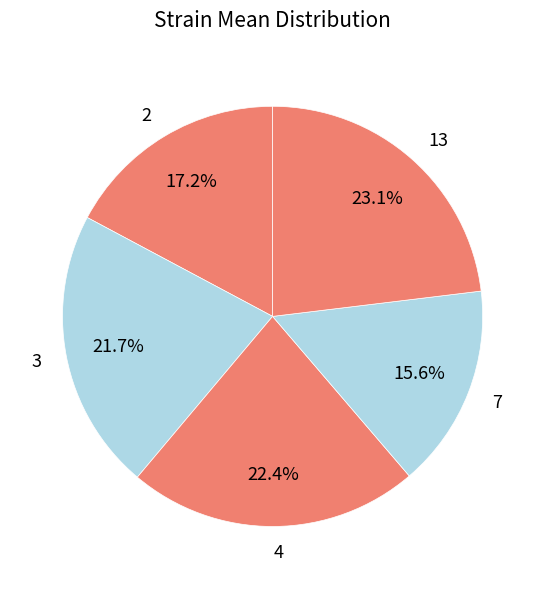

Does 13 represent more than half of the total?

No